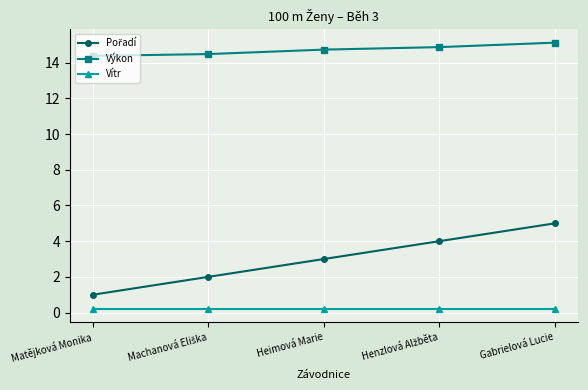

At which category is the sum across all series the highest?

Gabrielová Lucie